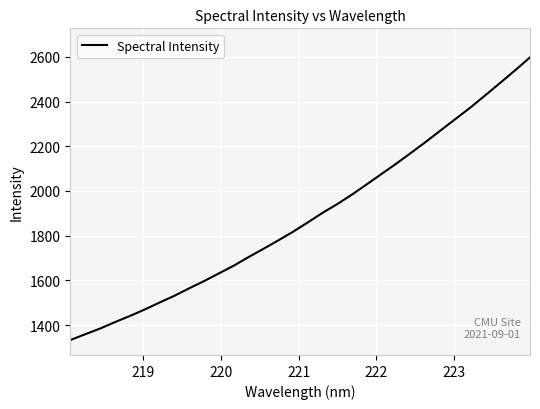

What is the greatest value displayed?

2597.5